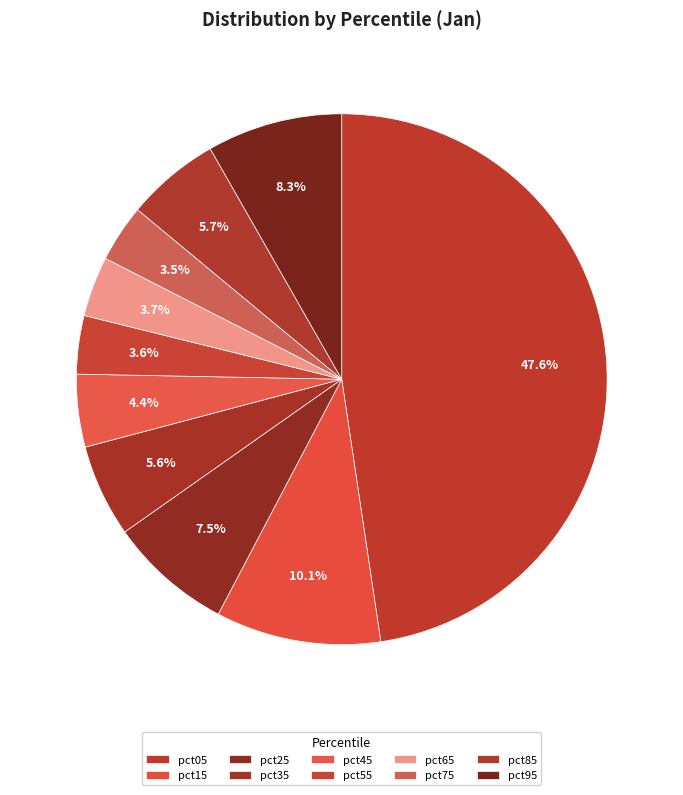

What percentage do pct85 and pct05 together represent?

53.4%